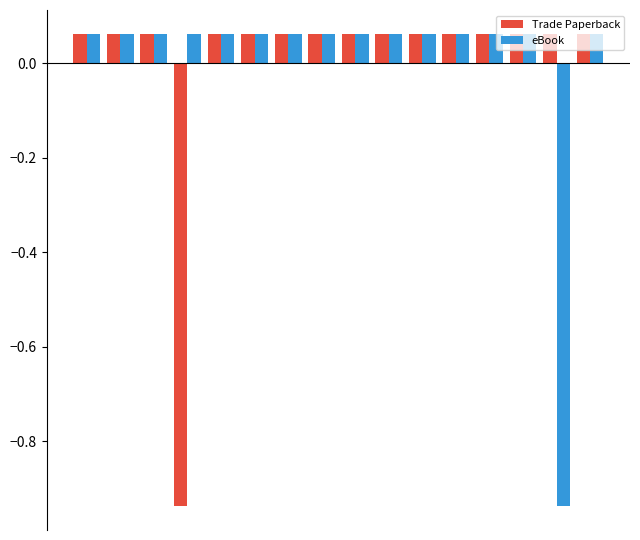

At how many categories does at least one series exceed 0?

16